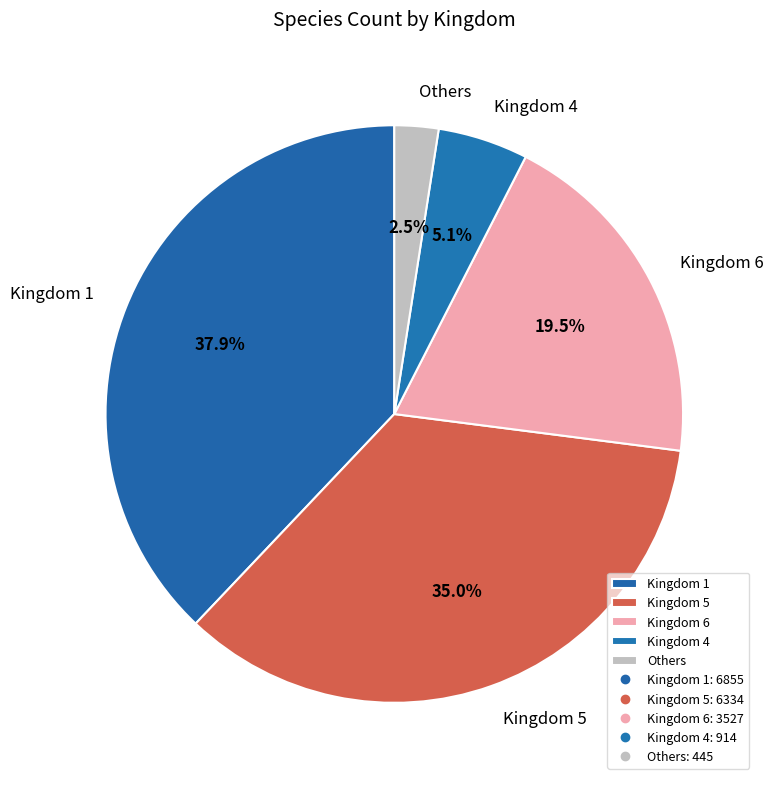

What portion of the pie excludes Kingdom 5?

65.0%